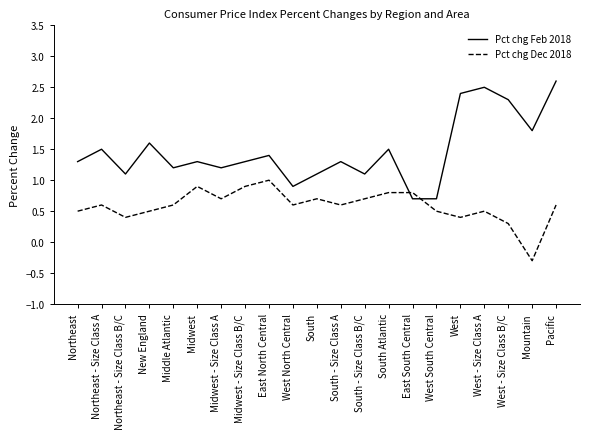

Between which two adjacent categories do Pct chg Feb 2018 and Pct chg Dec 2018 first intersect?

South Atlantic and East South Central